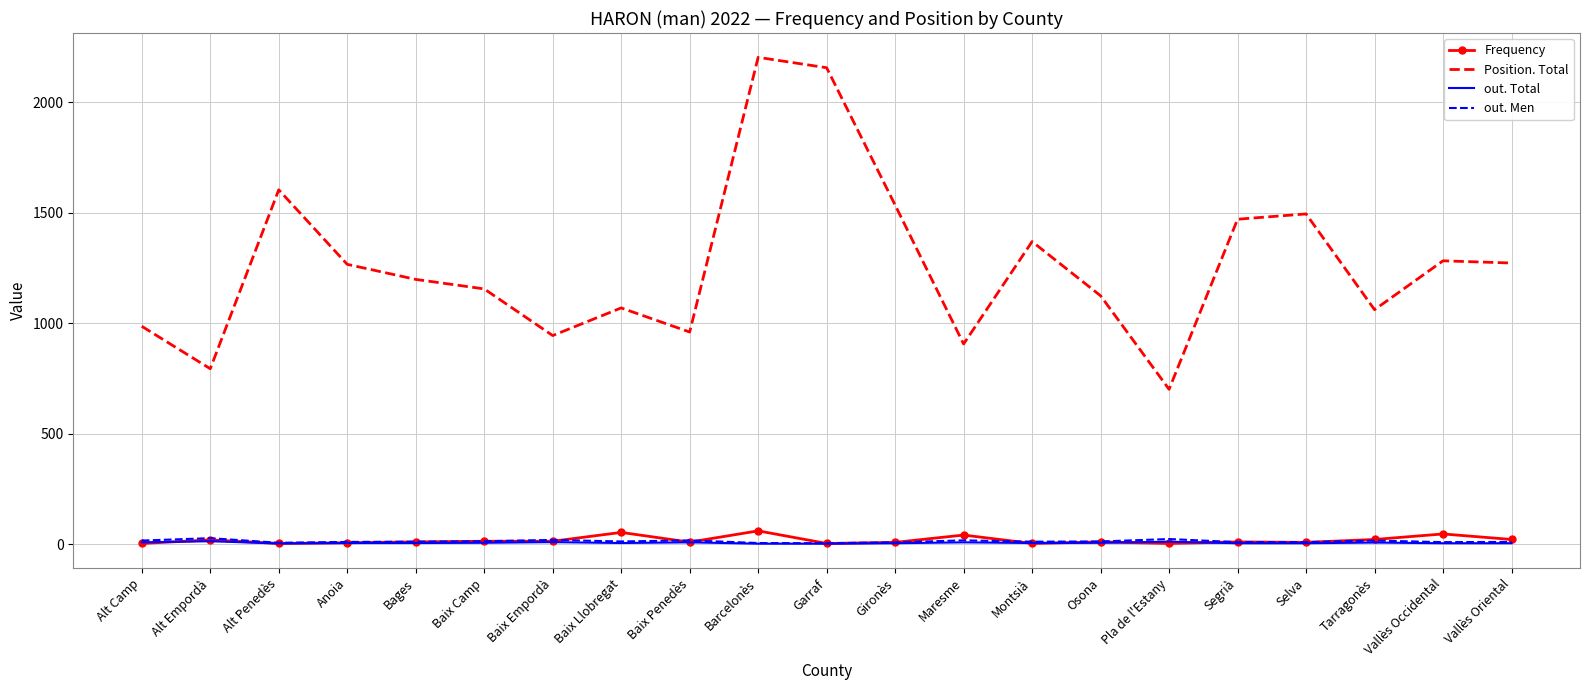

What is the minimum value shown in the chart?

3